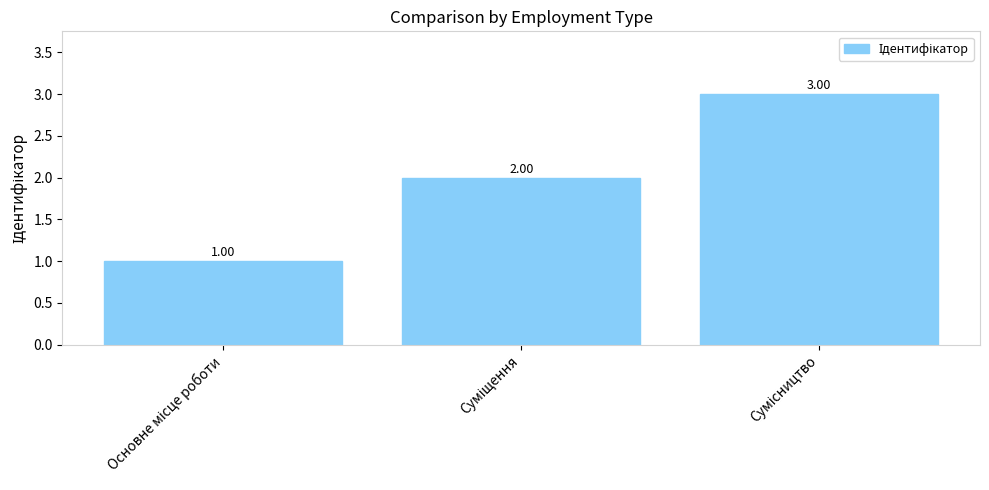

Are the bars grouped side by side (vs. stacked)?

No